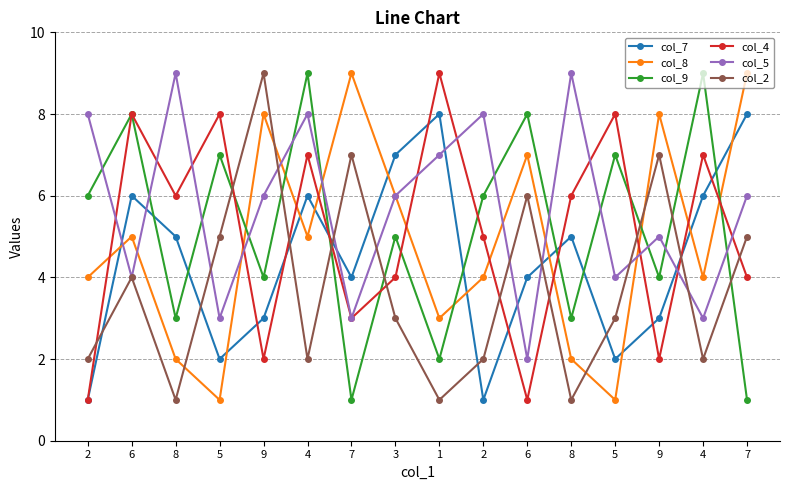

Count the number of categories in the chart.

16